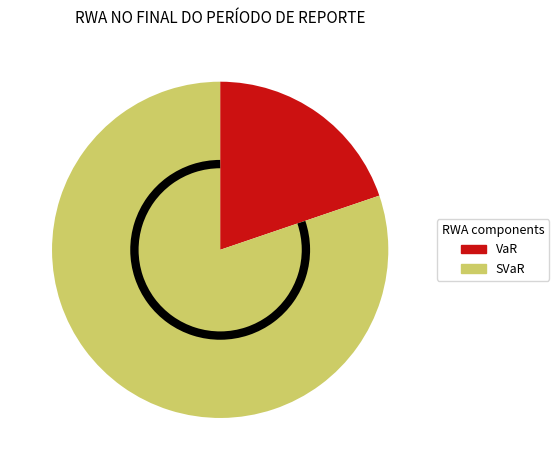

Does any single category account for the majority?

Yes